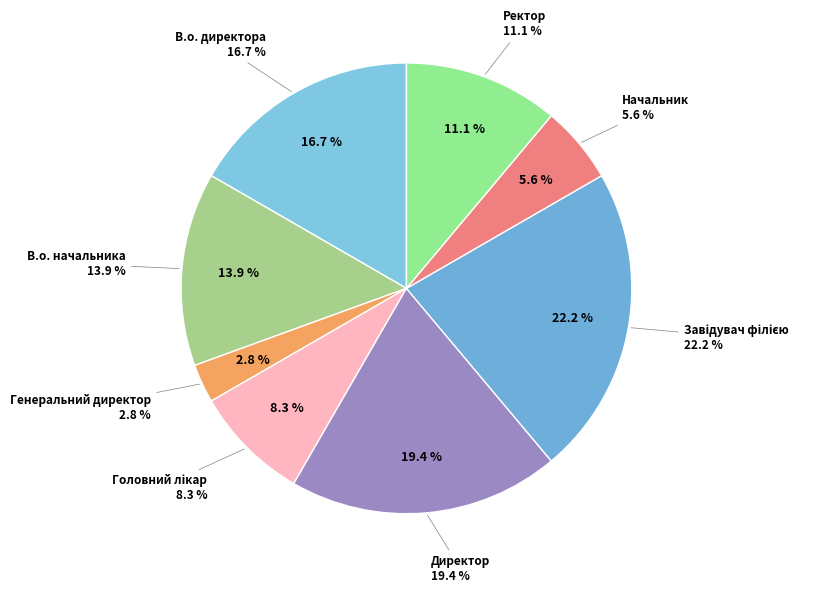

What portion of the pie excludes В.о. начальника?

86.1%